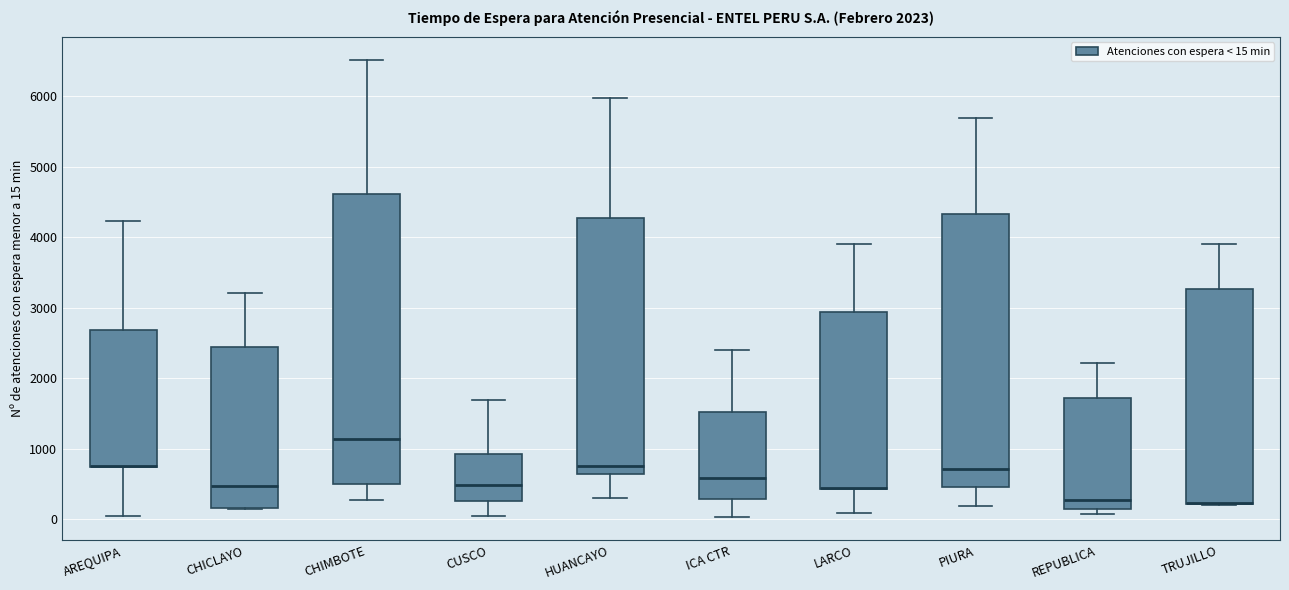

Comparing the boxes themselves (not the whiskers), which one is the tallest?

CHIMBOTE